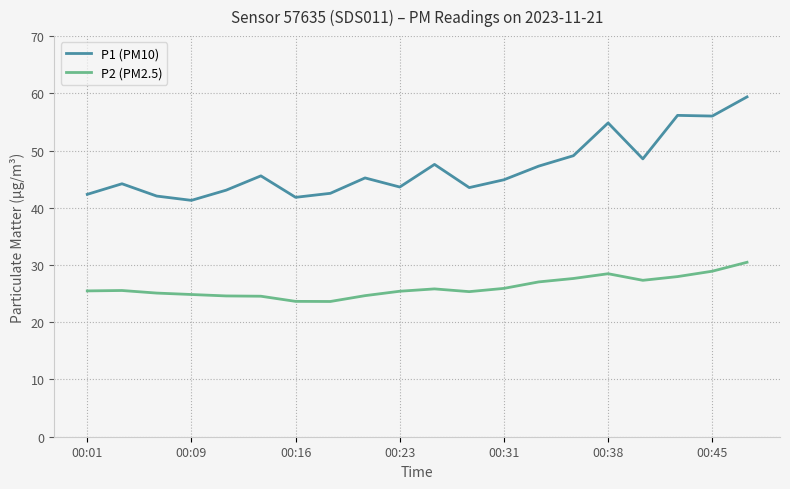

True or false: P2 (PM2.5) and P1 (PM10) cross at least once.

False